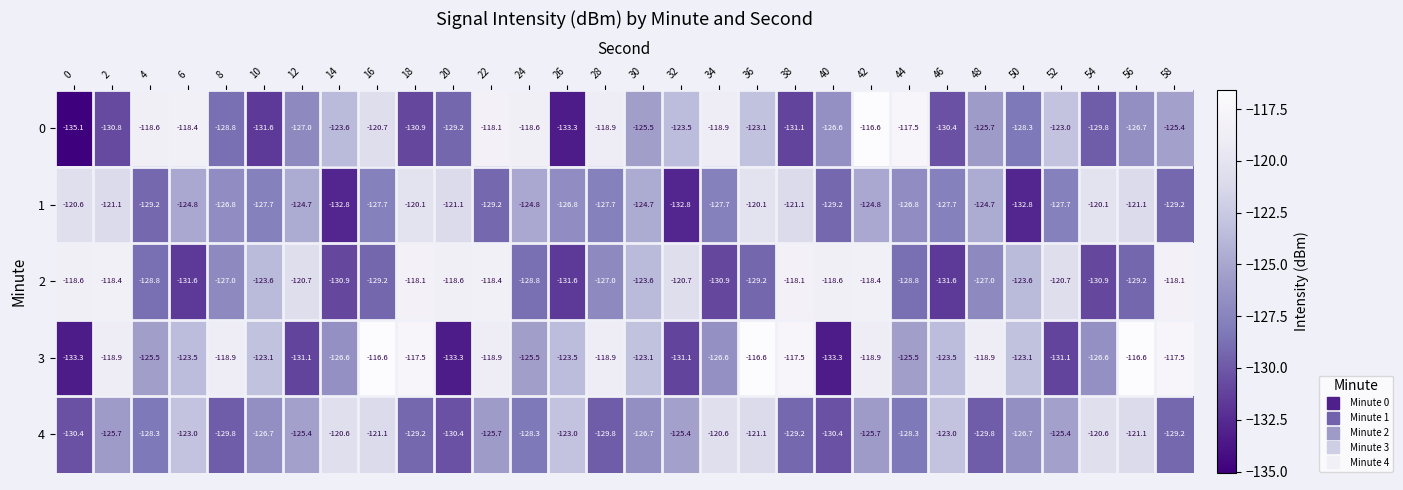

The value of 0 at 46 is -56.5. True or false?

False